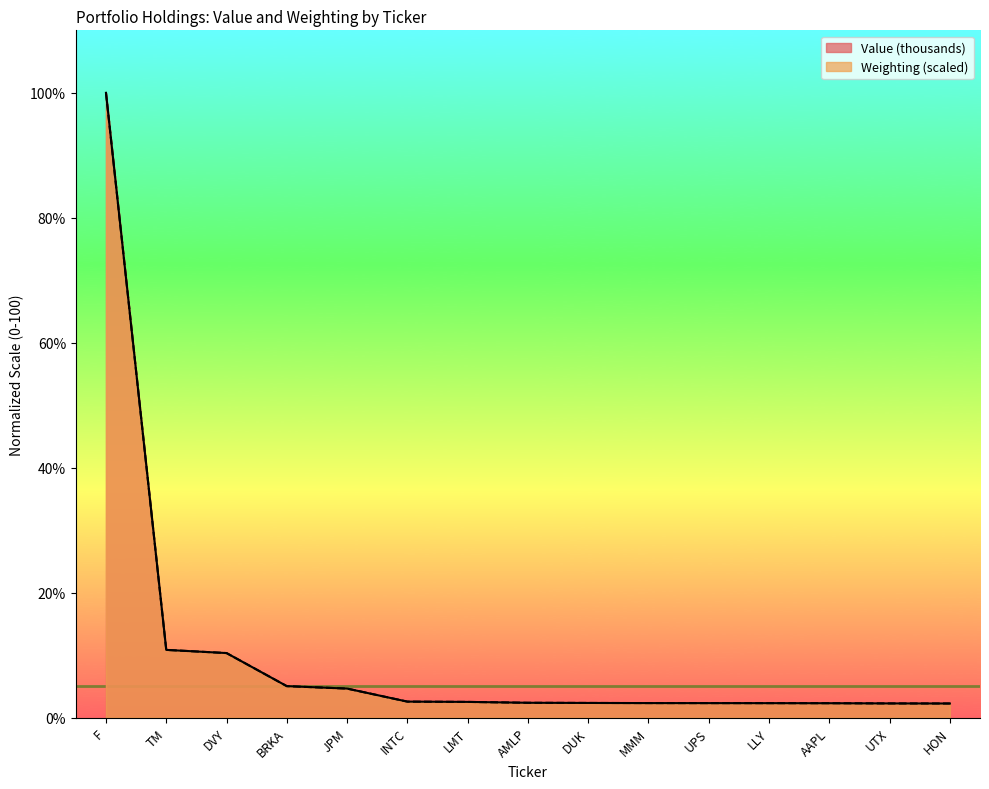

What is the difference between the maximum and minimum values in the Value (thousands) series?

97.7